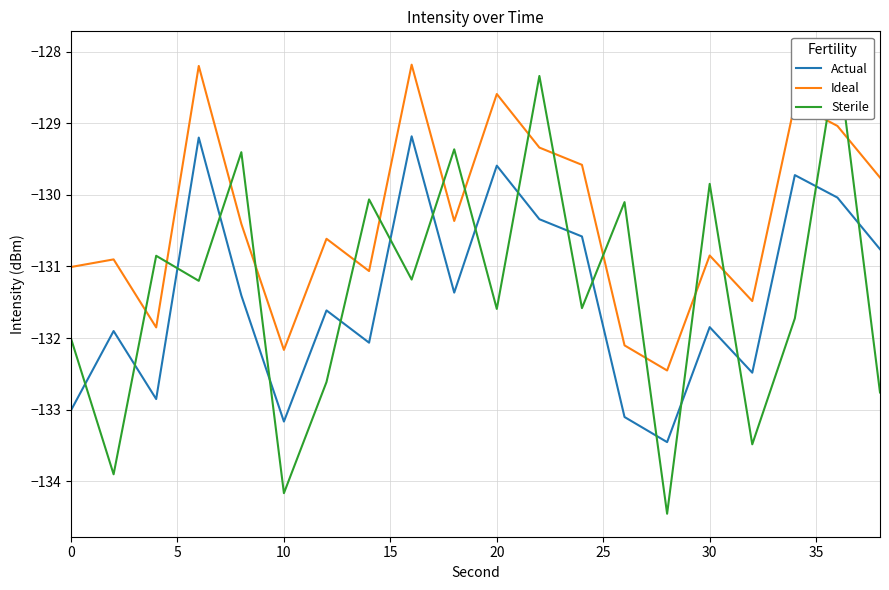

True or false: Ideal has a value of -130.8 at 30.

True